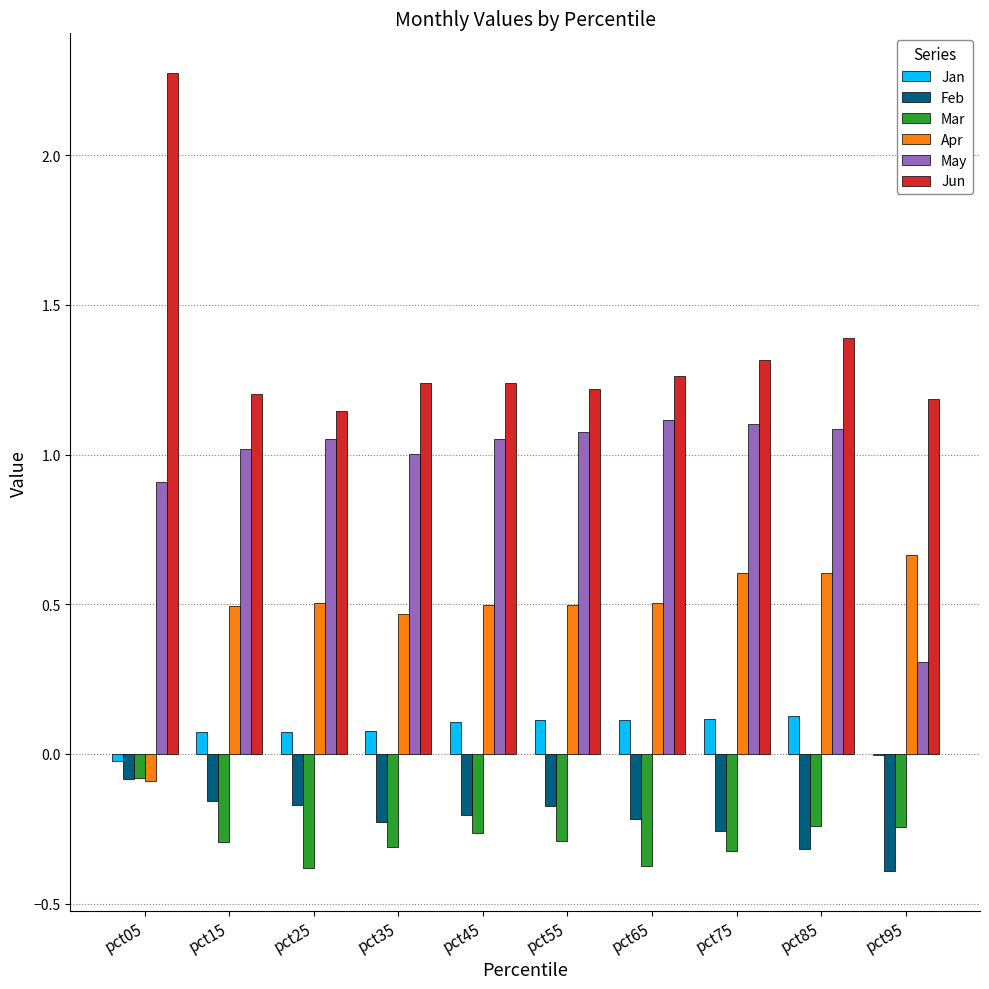

At which label does Feb reach its peak?

pct05